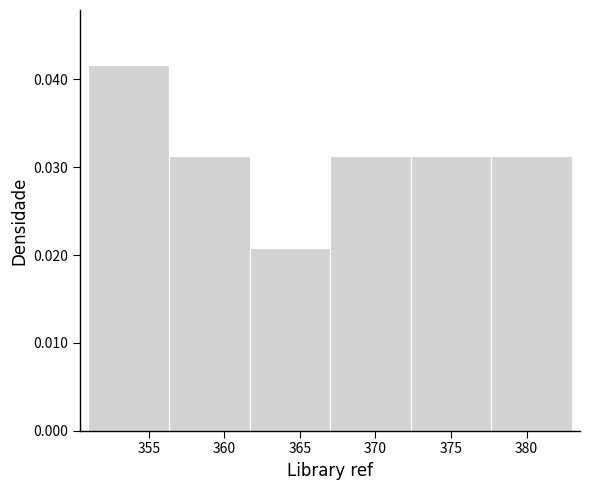

Reading left to right, transcribe this chart: for each bar, give the range it covers on the x-axis and its height. Neither the bar edges nor the heights are printed on the chart, so give them approximately, as read against the axes.

351.0 to 356.5: 0.042
356.5 to 361.5: 0.031
361.5 to 367.0: 0.021
367.0 to 372.5: 0.031
372.5 to 377.5: 0.031
377.5 to 383.0: 0.031